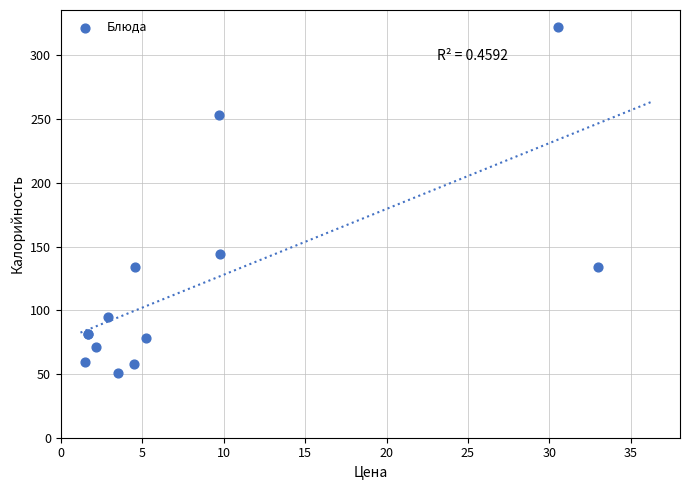

What Y value in the scatter plot is closest to 186?

143.9